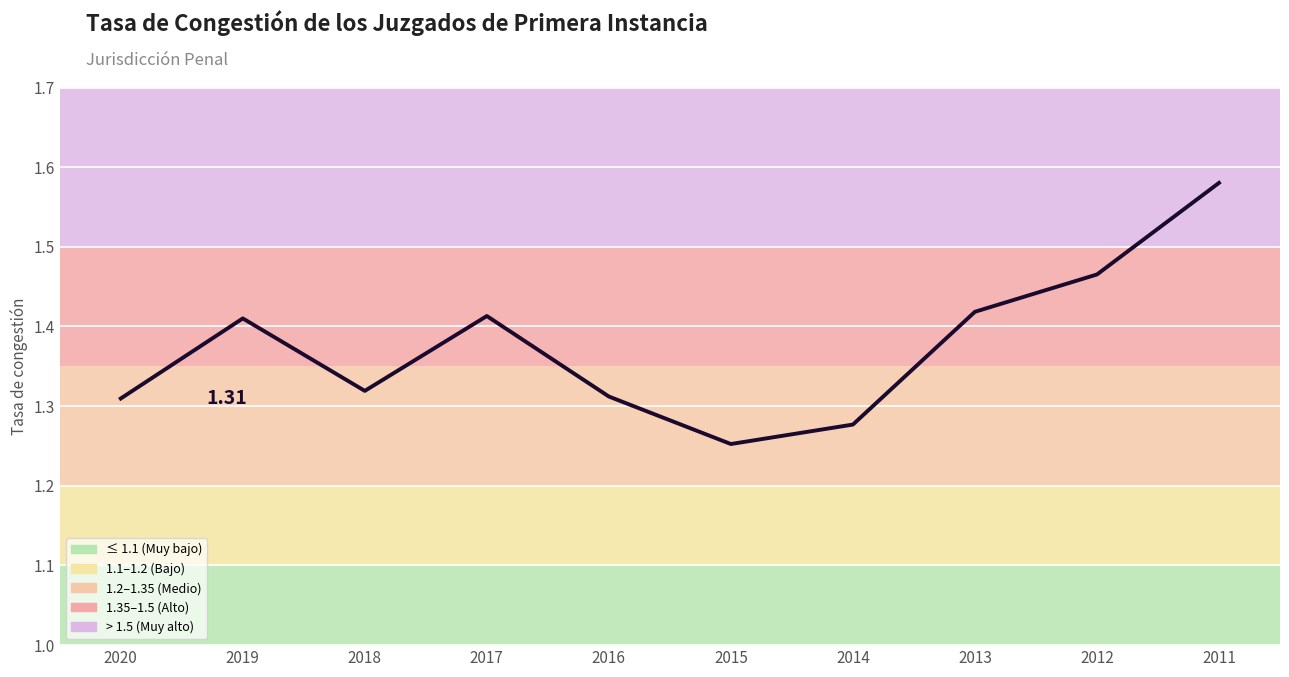

What is the difference between the maximum and minimum values?

0.3